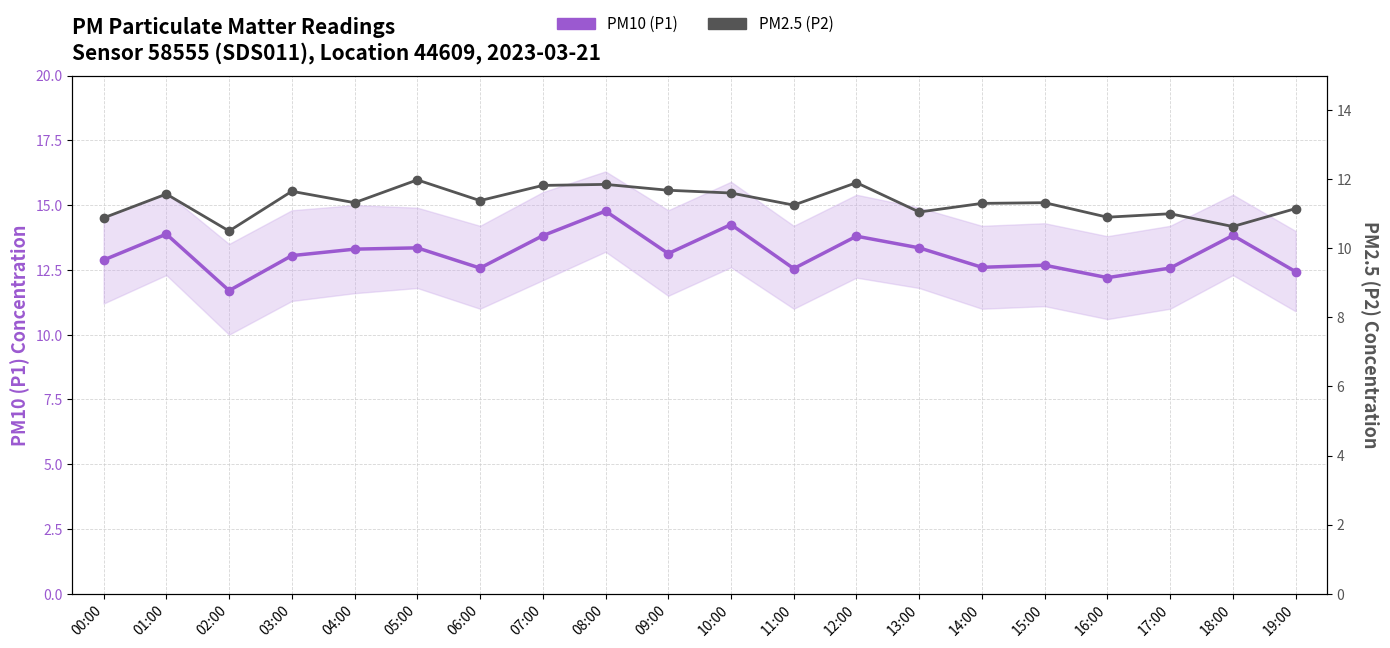

True or false: PM10 (P1) and PM2.5 (P2) intersect in this chart.

False